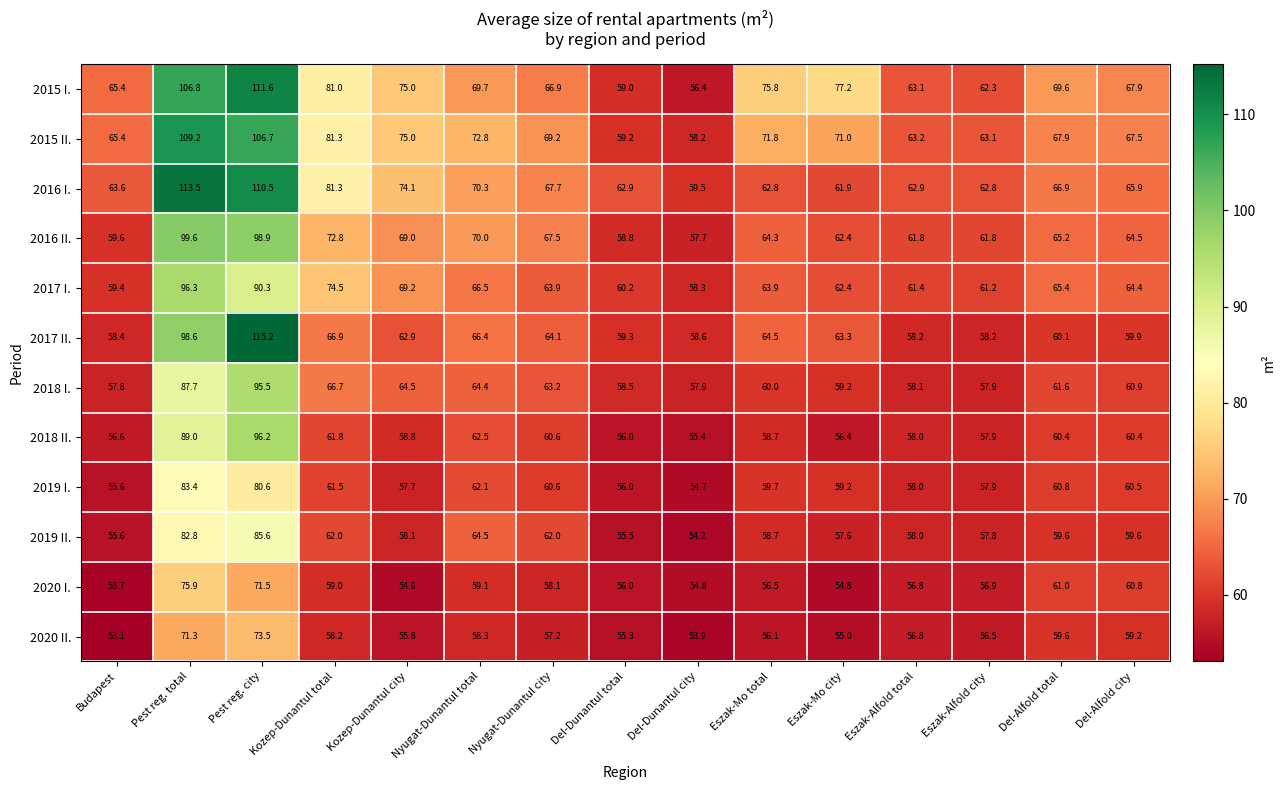

What is the sum of the 2020 I. values at Eszak-Mo city and Del-Dunantul total?

110.8